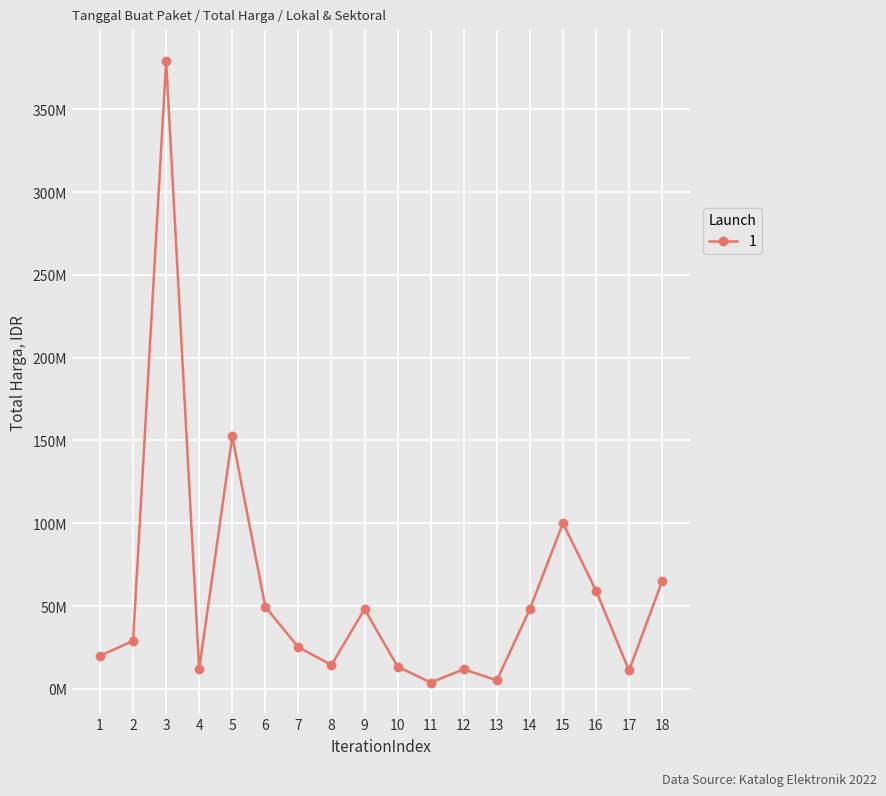

True or false: the data has more than 1 interior local peaks.

True